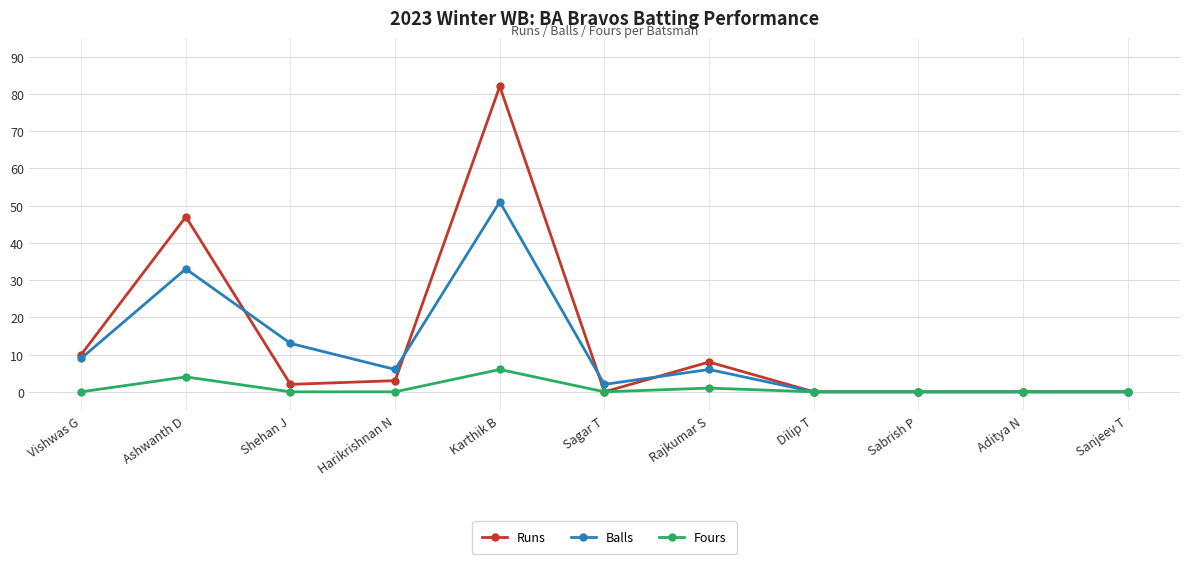

At Shehan J, list the series in order from smallest to largest.

Fours, Runs, Balls